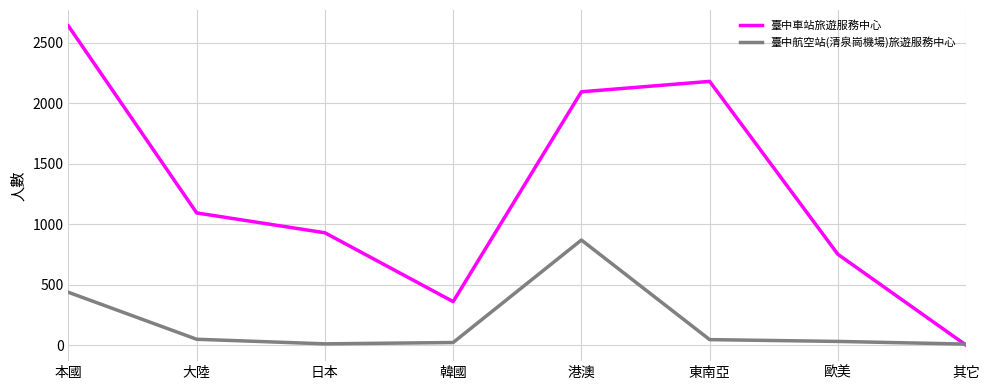

What position from the left is 東南亞?

6